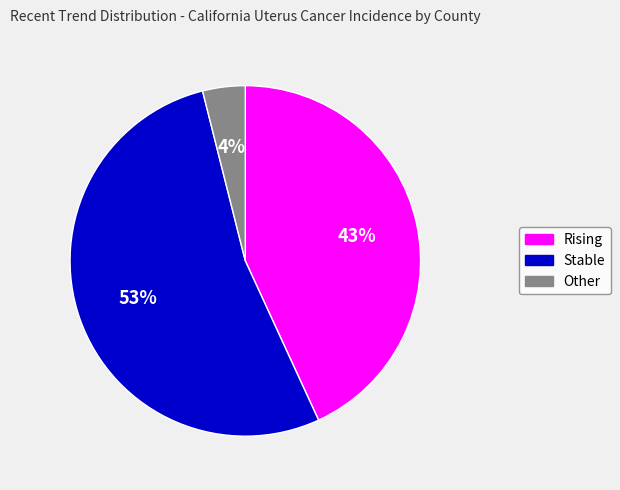

Is there a majority slice in this chart?

Yes